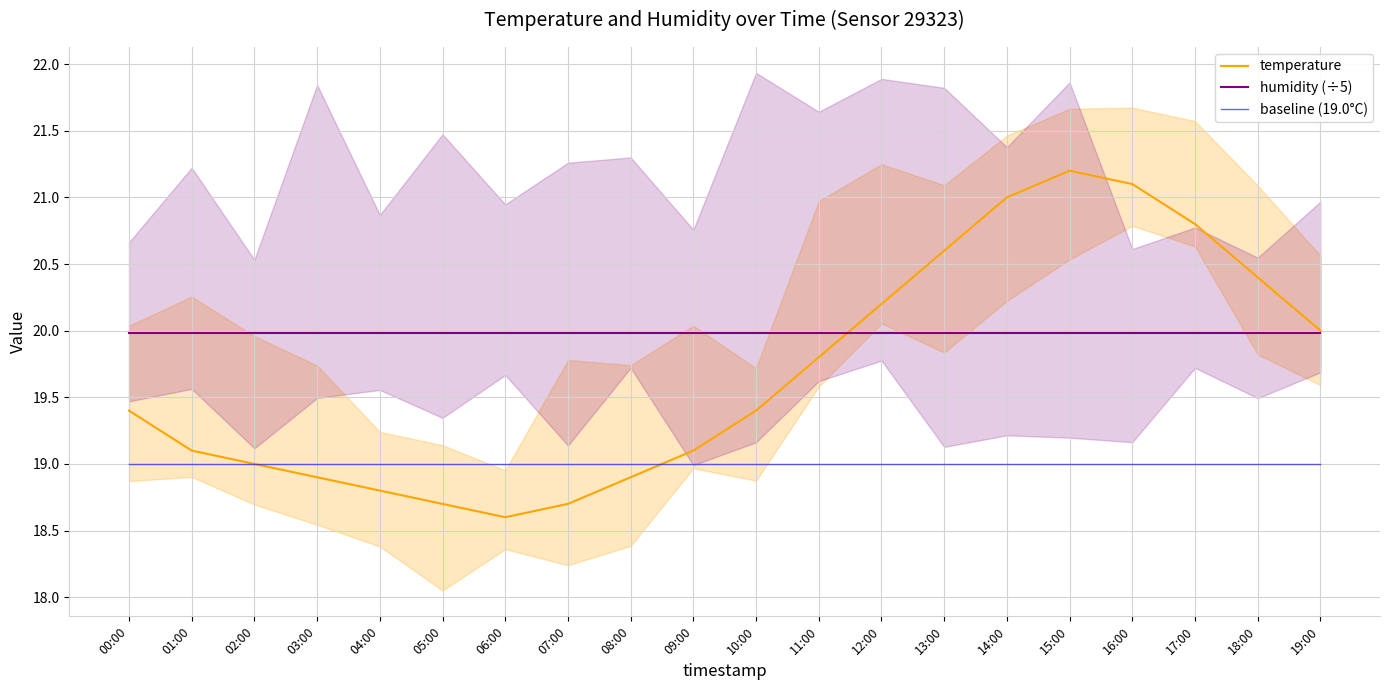

True or false: baseline (19.0°C) has more than 1 interior local peaks.

False